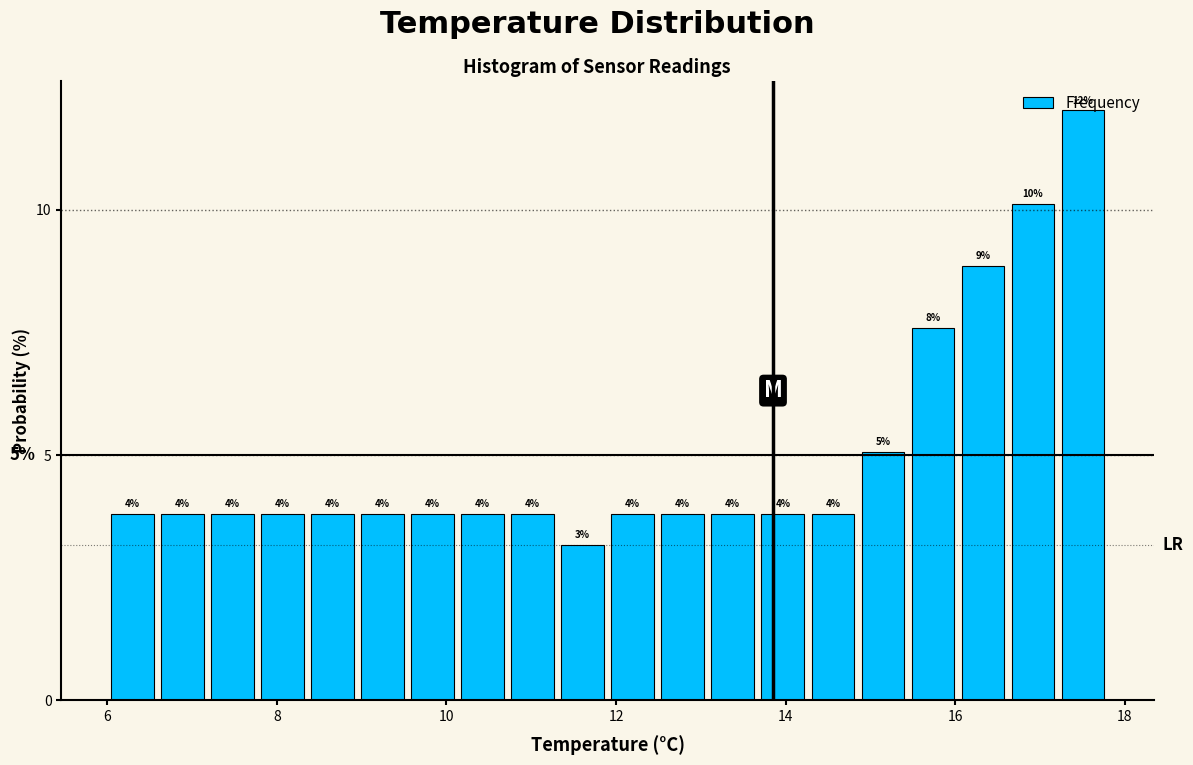

Around what value on the x-axis is the tallest bar? Give the approximate position of its centre, as read against the axis.

17.6